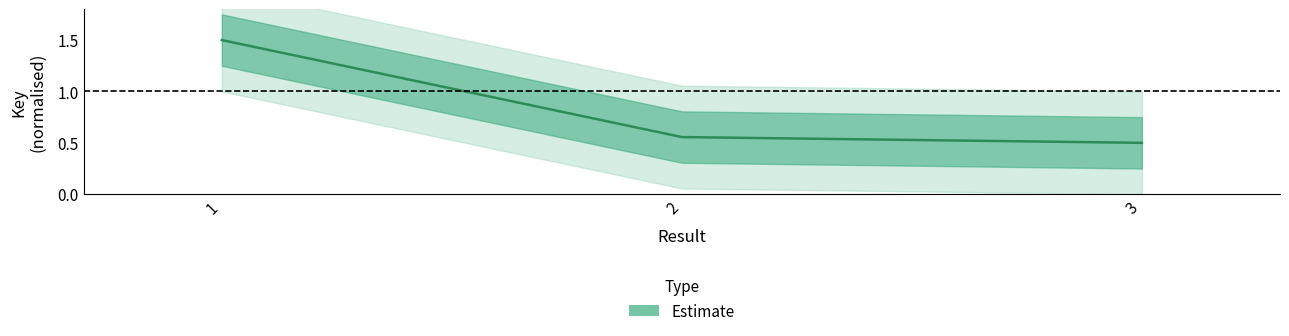

What is the value of the 3rd point from the left?

0.5